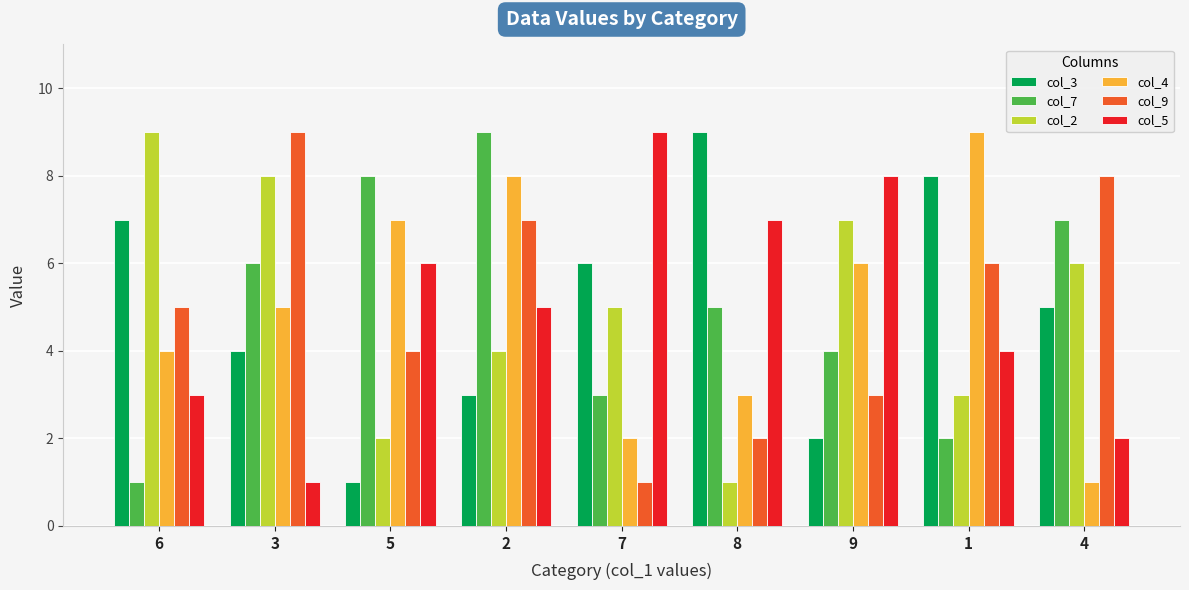

What is the greatest value displayed?

9